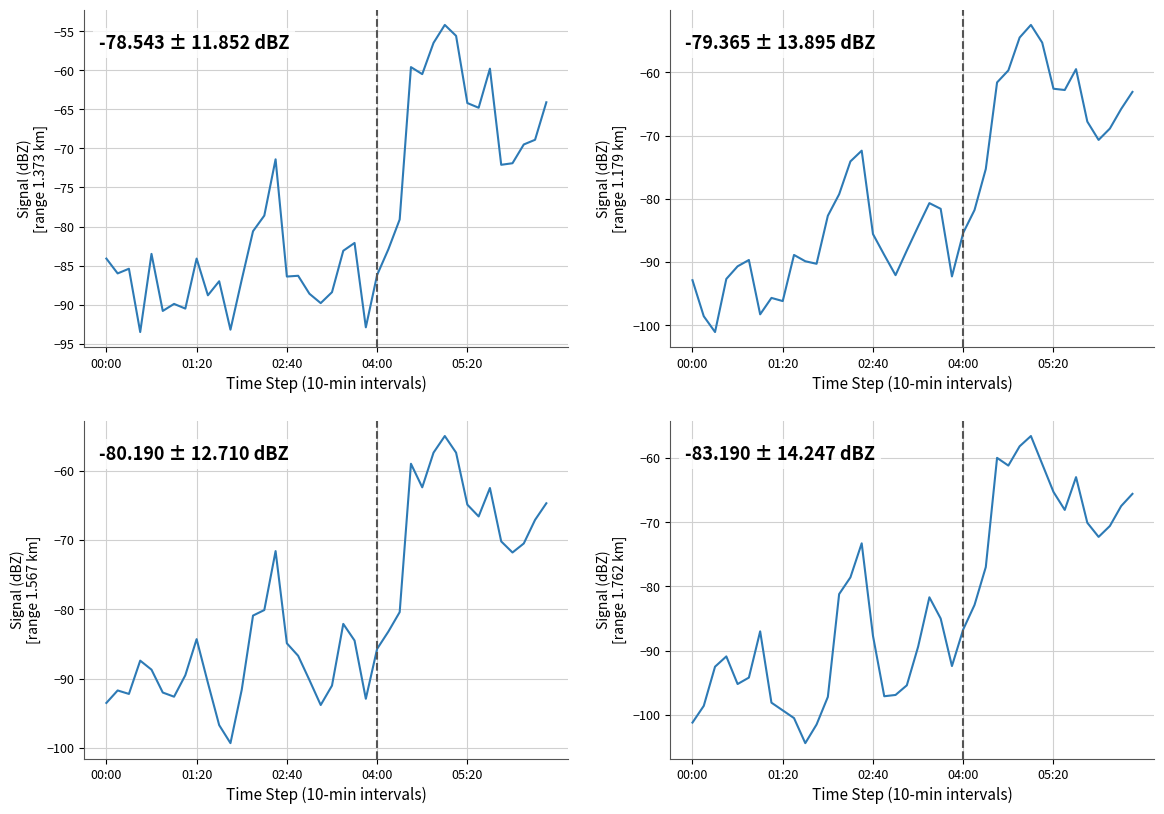

The col_13 (1.470) series shows -40.0 at 13. True or false?

False